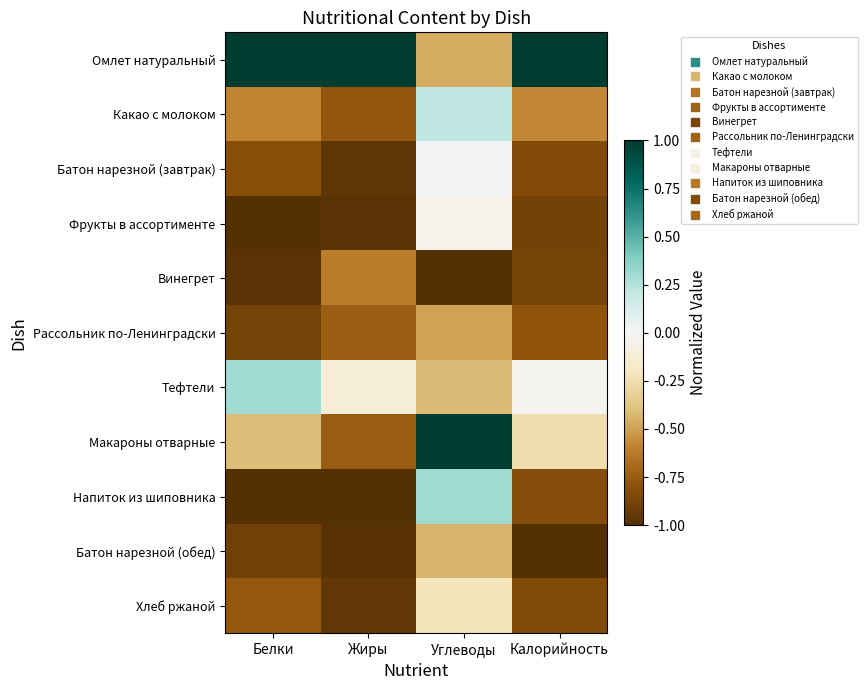

Which series has the widest spread of values?

Макароны отварные